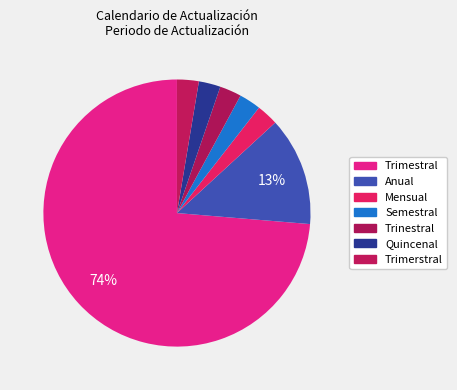

How much of the chart is everything except Trimestral?

26.3%